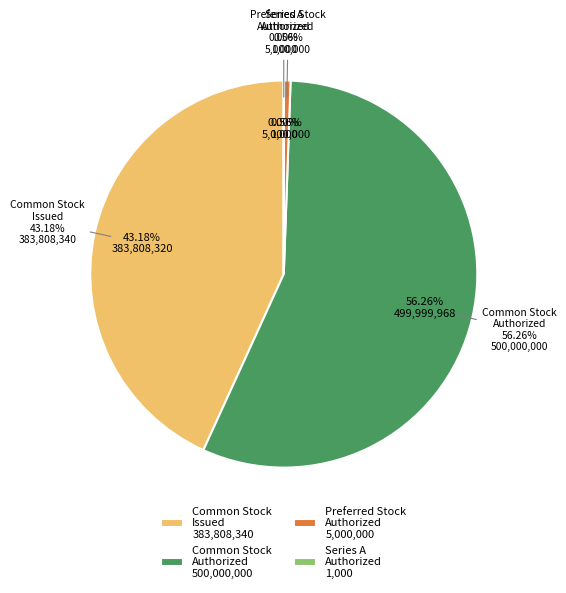

What is the change in value from Common Stock, Shares Issued to Series A Preferred Stock, Shares Authorized?

-383807340